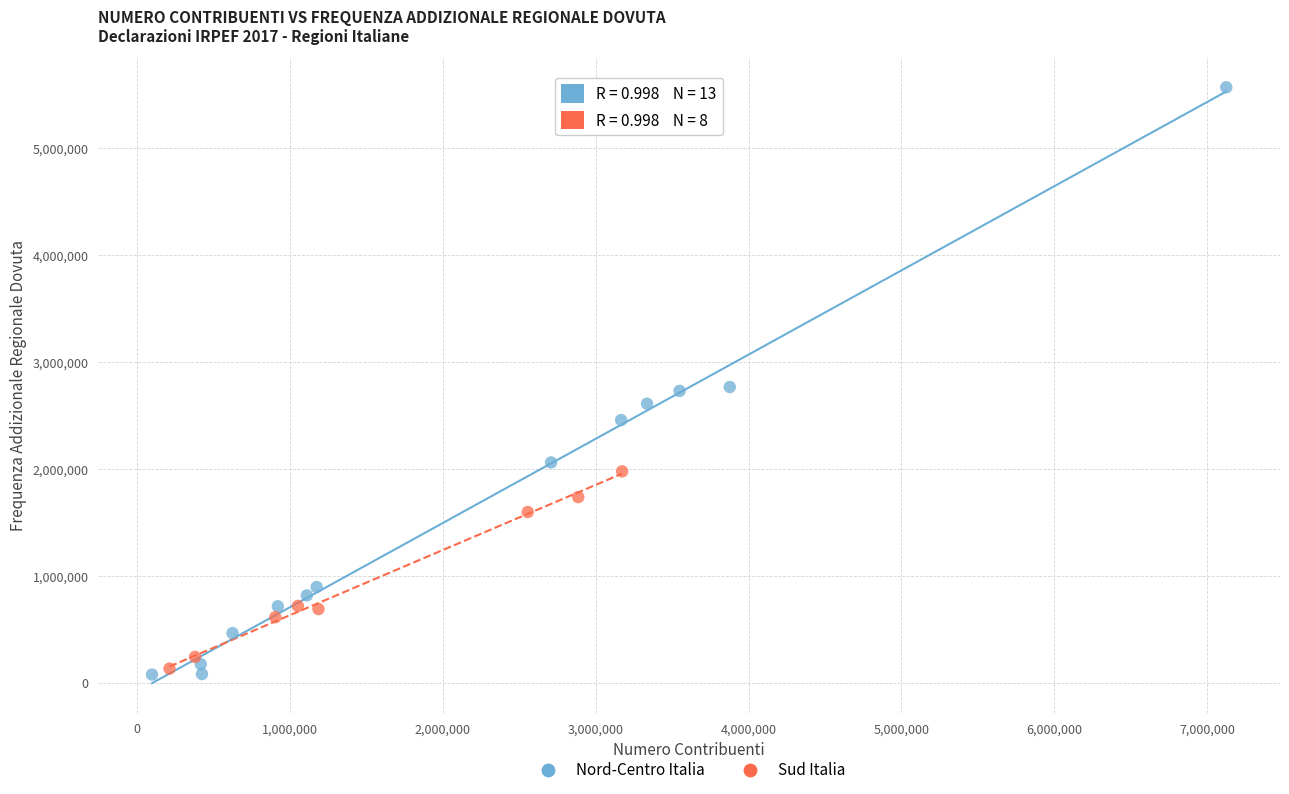

Which series has the widest spread of Y values?

Nord-Centro Italia